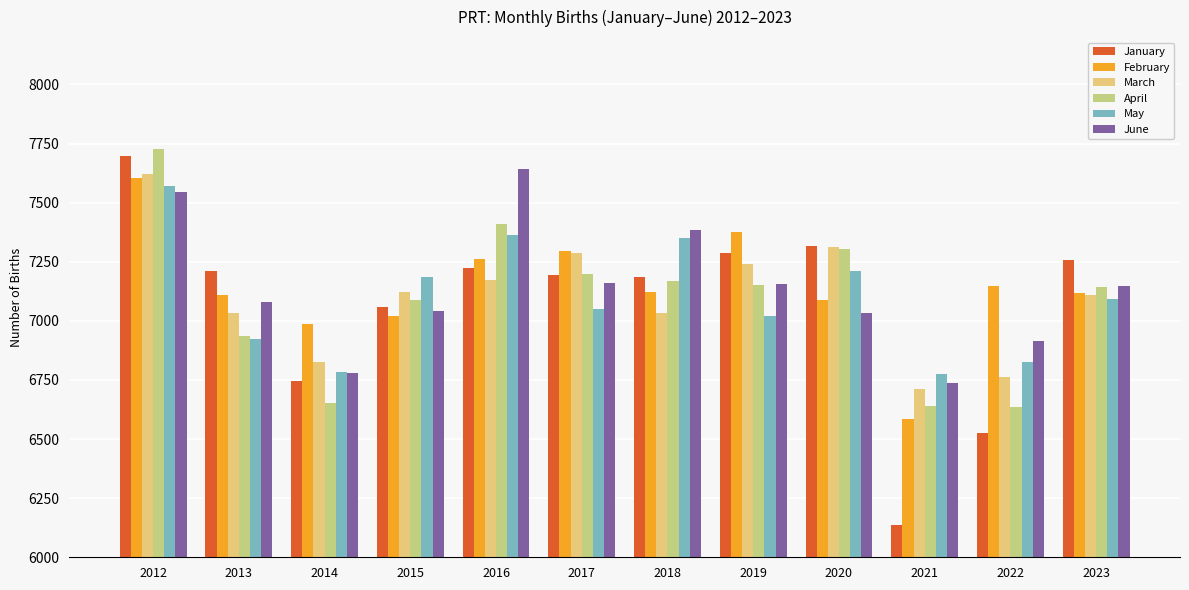

What is the value of the June bar at the 1st from the left?

7543.8